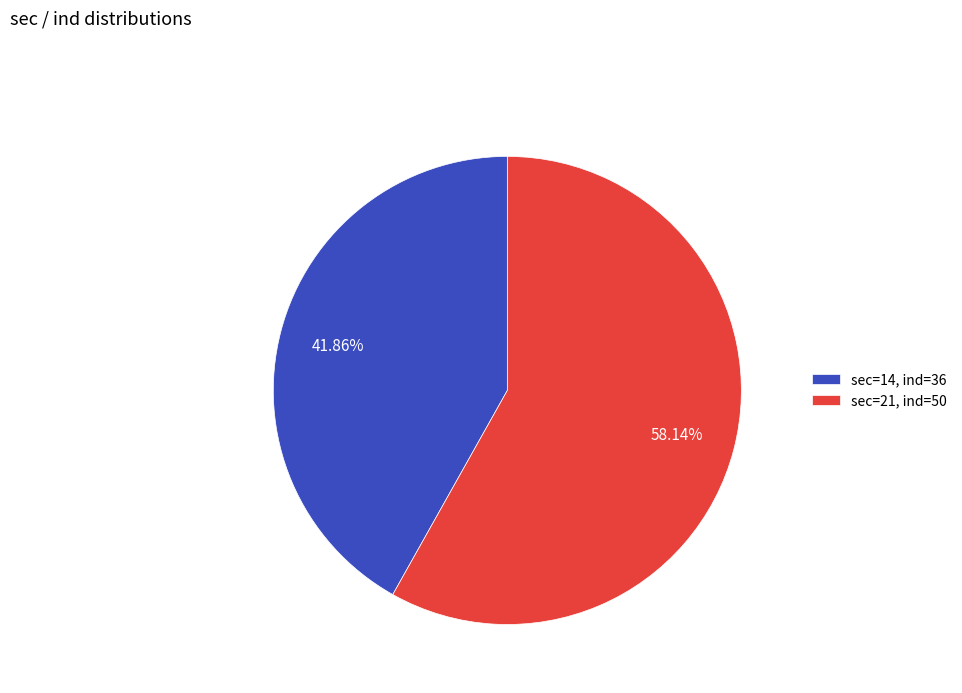

Which slice is the largest?

sec=21, ind=50